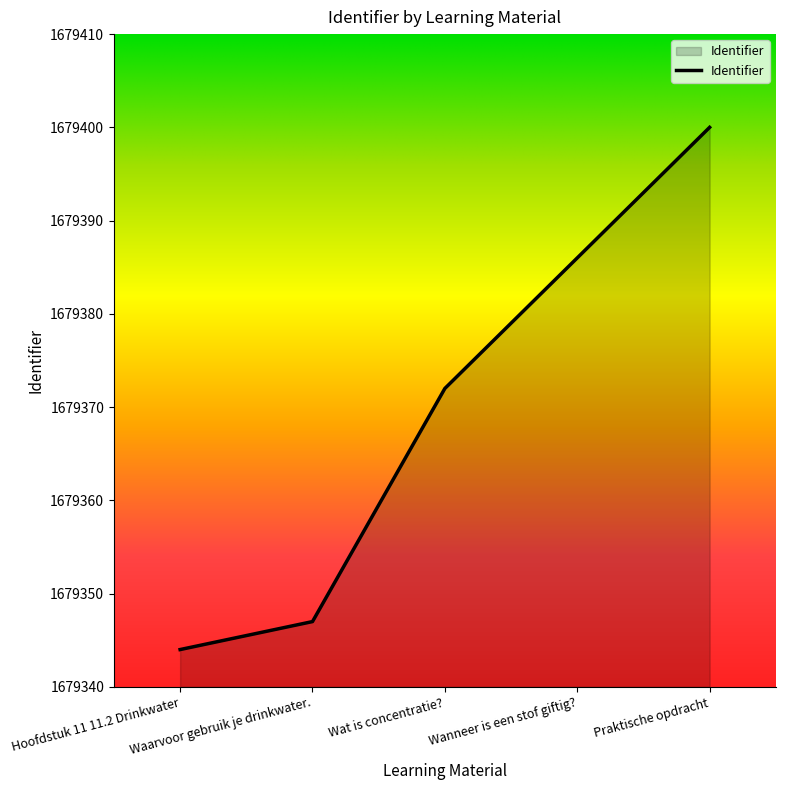

Where is the data nearest to the value 1679372?

Wat is concentratie?